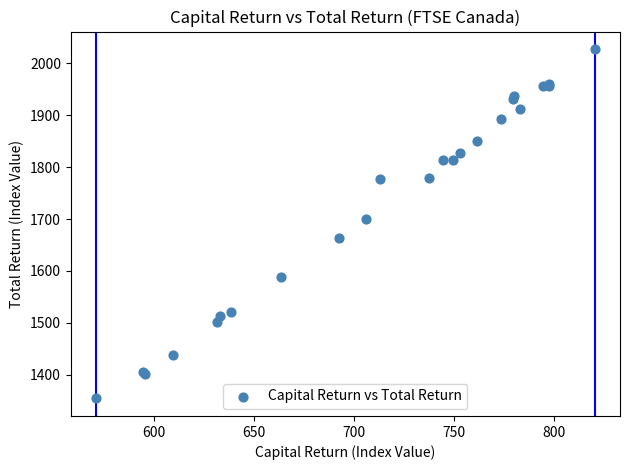

What Y value in the scatter plot is closest to 1690?

1700.6